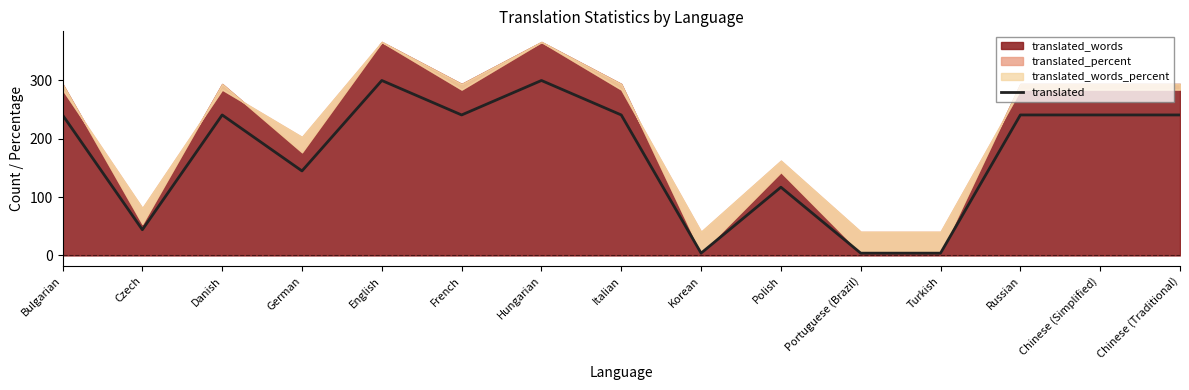

What is the value of the 4th point from the left?

144.9